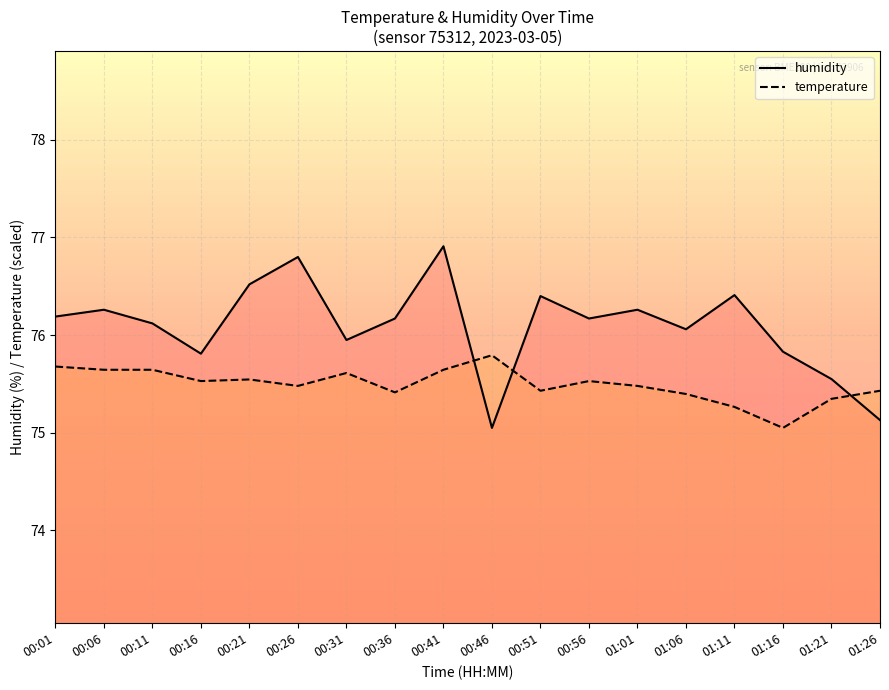

Reading left to right, transcribe all the data shown in this chart.

humidity: 00:01=76.2	00:06=76.3	00:11=76.1	00:16=75.8	00:21=76.5	00:26=76.8	00:31=76.0	00:36=76.2	00:41=76.9	00:46=75.0	00:51=76.4	00:56=76.2	01:01=76.3	01:06=76.1	01:11=76.4	01:16=75.8	01:21=75.5	01:26=75.1
temperature: 00:01=75.7	00:06=75.6	00:11=75.6	00:16=75.5	00:21=75.5	00:26=75.5	00:31=75.6	00:36=75.4	00:41=75.6	00:46=75.8	00:51=75.4	00:56=75.5	01:01=75.5	01:06=75.4	01:11=75.3	01:16=75.0	01:21=75.3	01:26=75.4